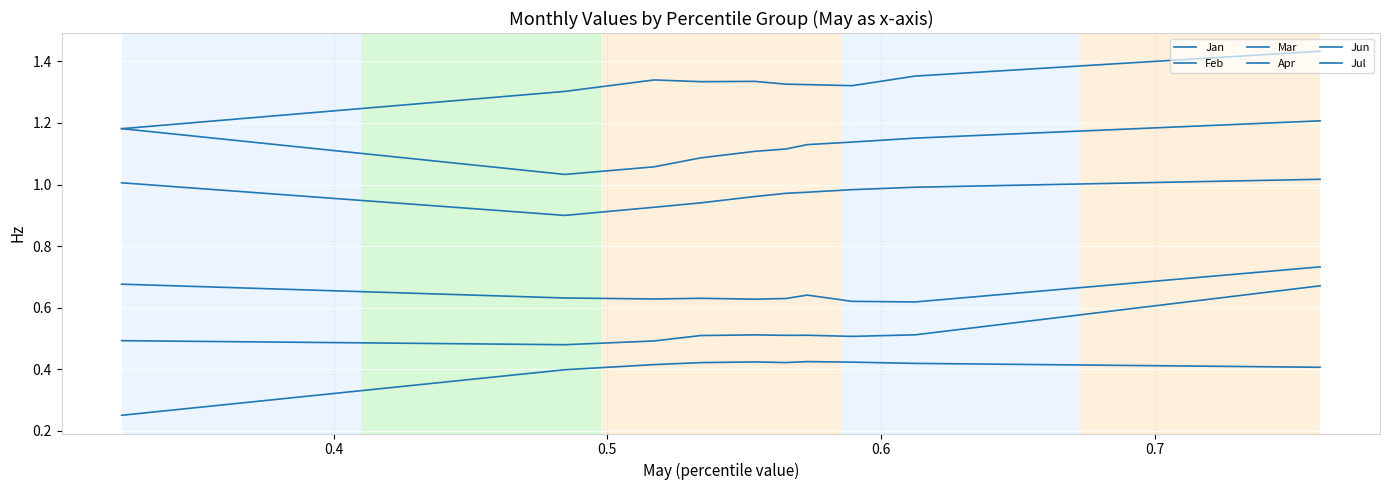

How many lines are shown in the chart?

6